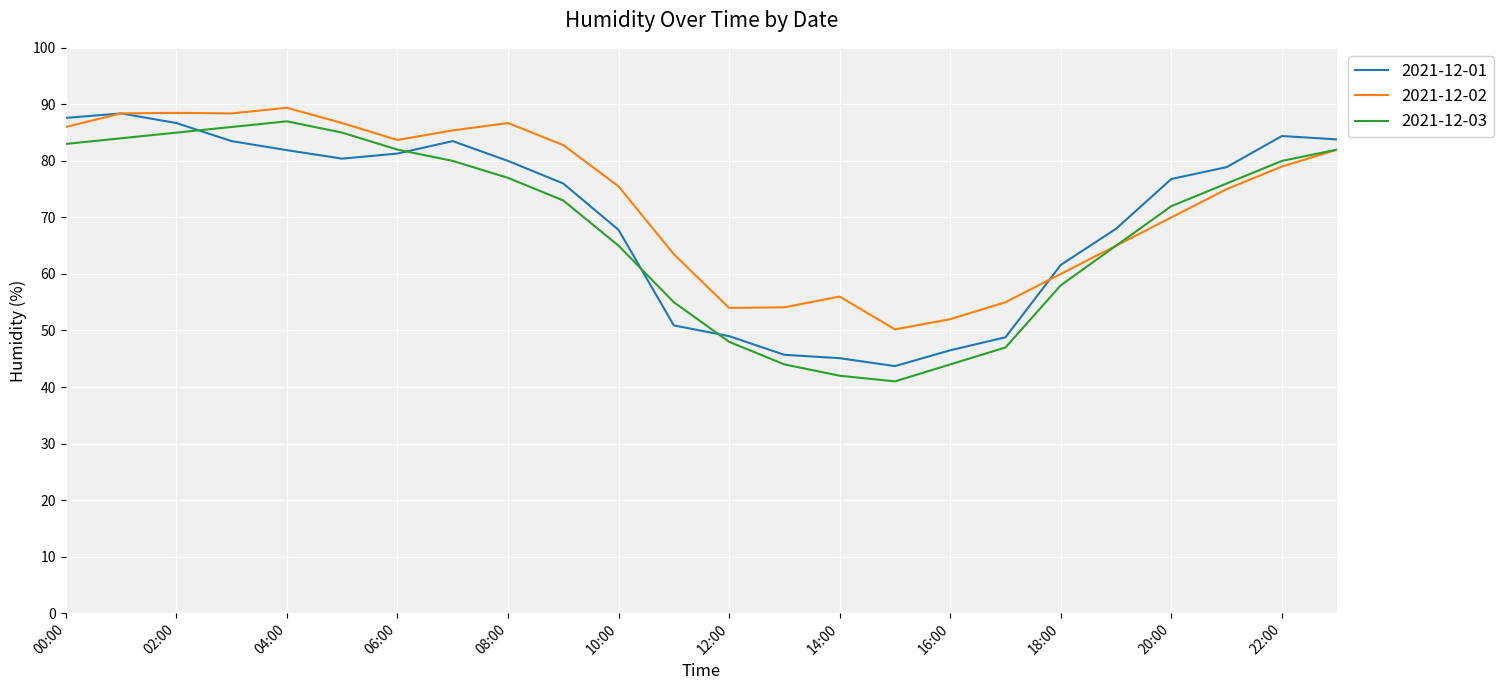

What is the maximum value for 2021-12-02?

89.4